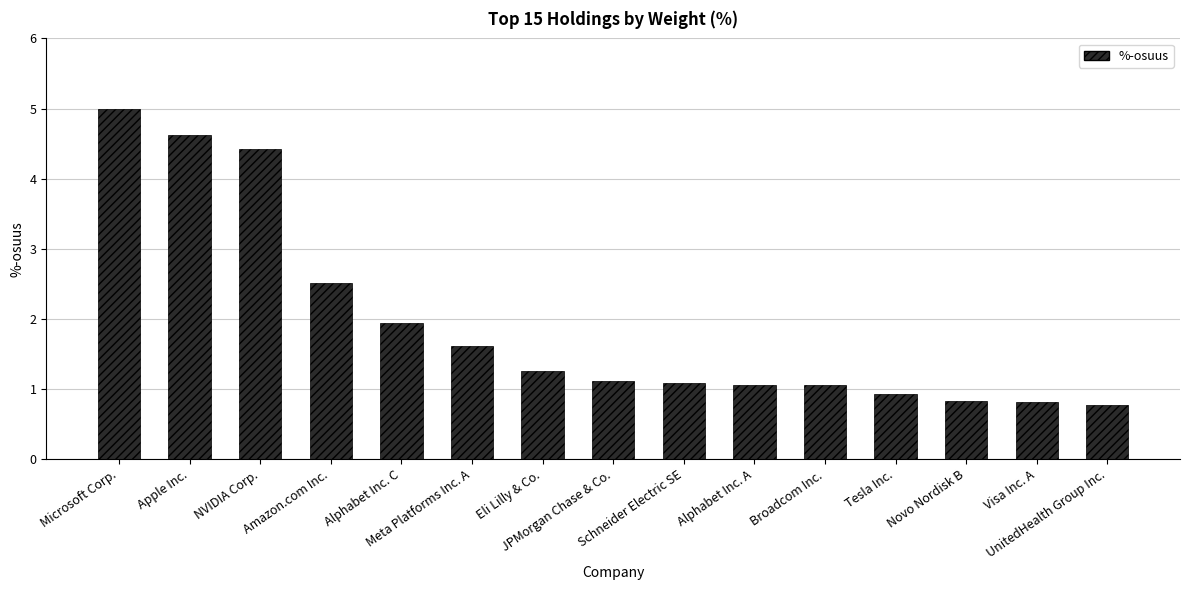

What is the value of the 10th bar from the left?

1.1